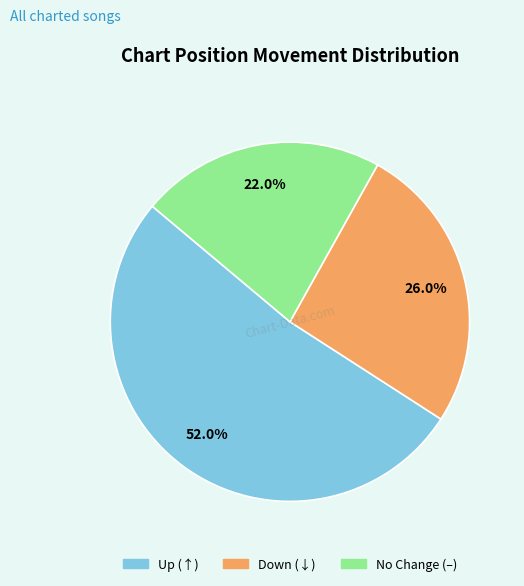

Is there a majority slice in this chart?

Yes